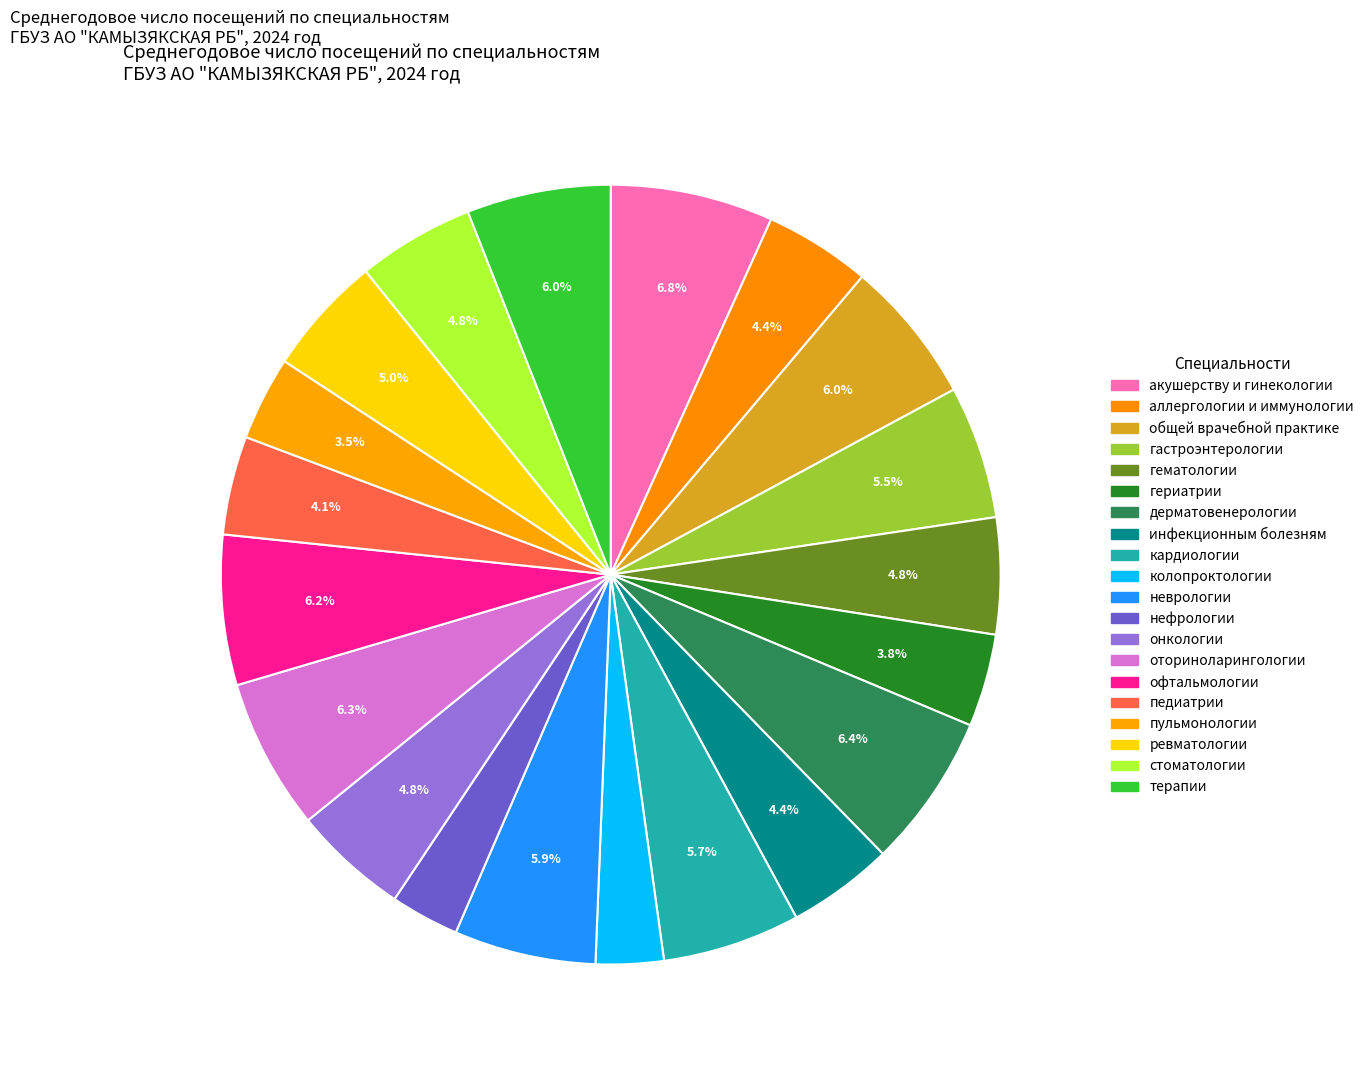

The гематологии slice represents 13% of the pie. True or false?

False